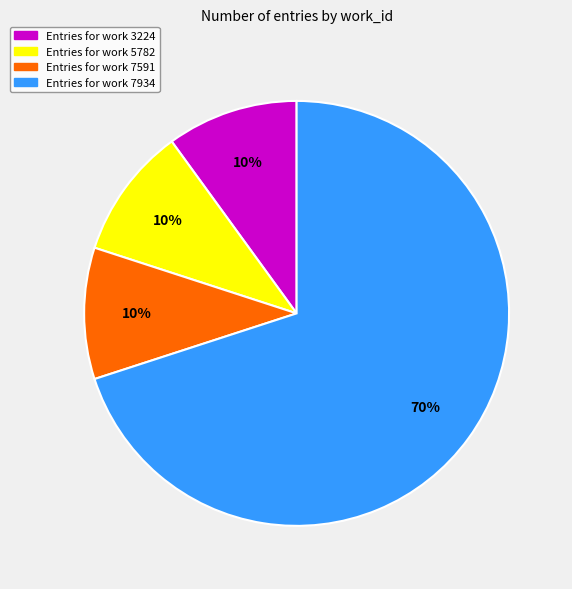

Which has a higher value, Entries for work 7934 or Entries for work 5782?

Entries for work 7934